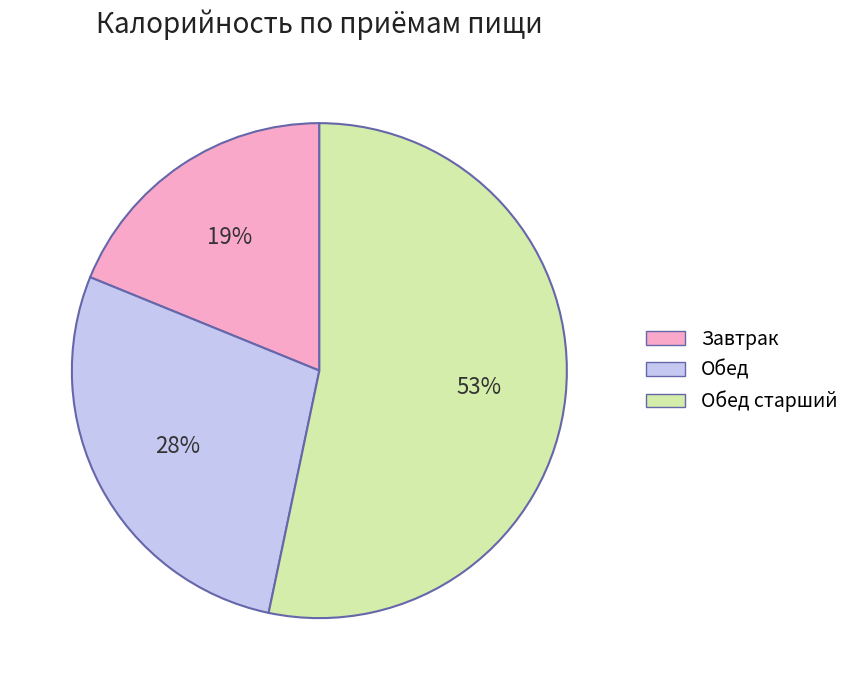

Is there a majority slice in this chart?

Yes